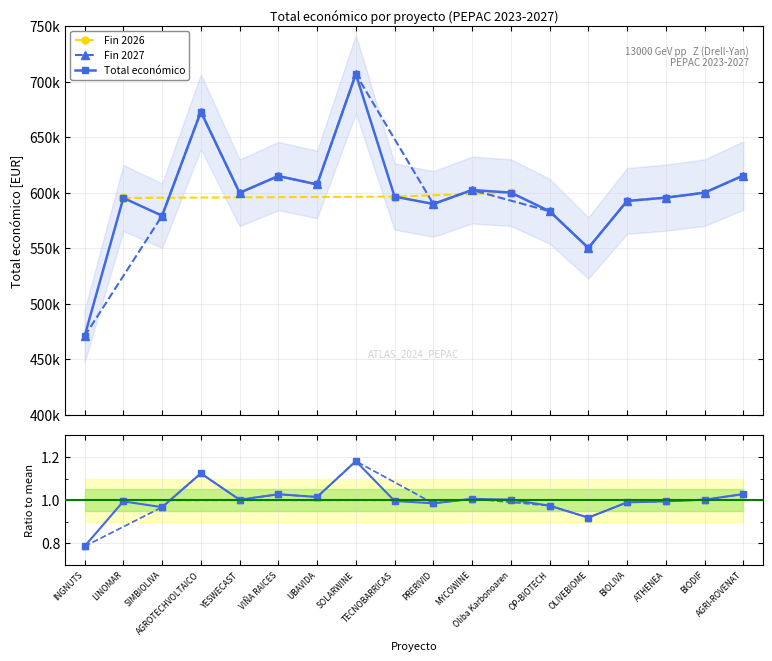

At which category does the data reach its first local peak?

LINOMAR